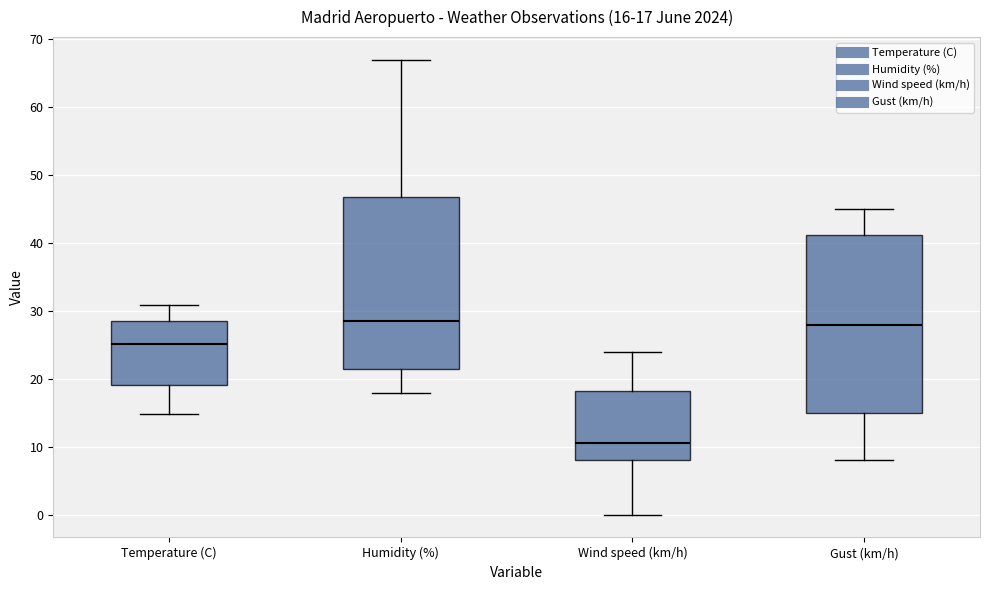

Comparing the boxes themselves (not the whiskers), which one is the tallest?

Gust (km/h)